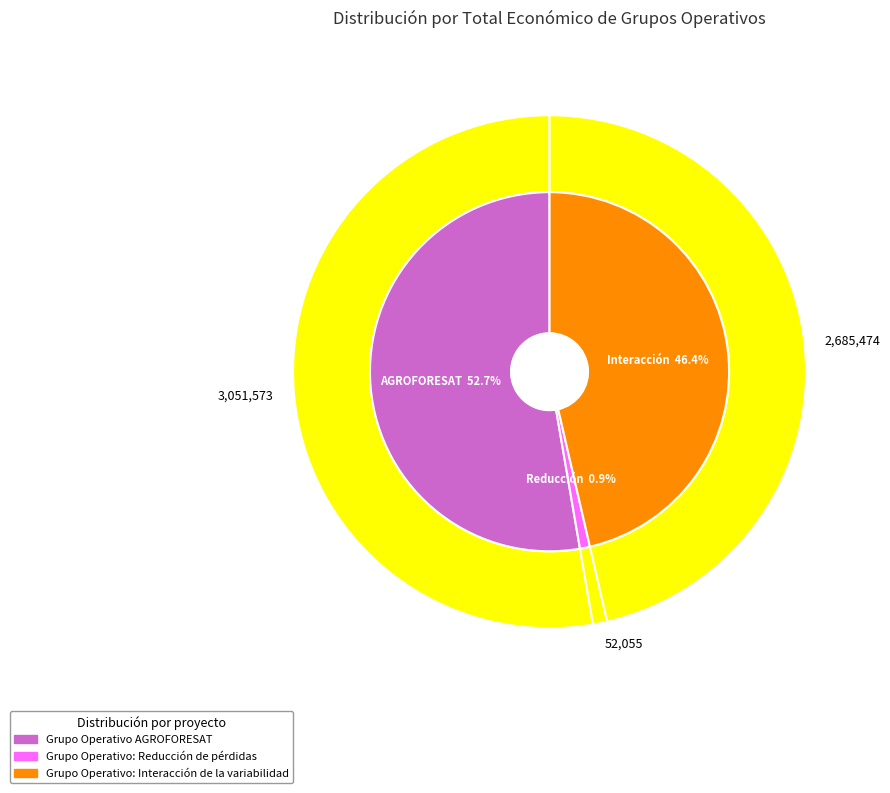

The Grupo Operativo: Reducción de pérdidas slice represents 1% of the pie. True or false?

True